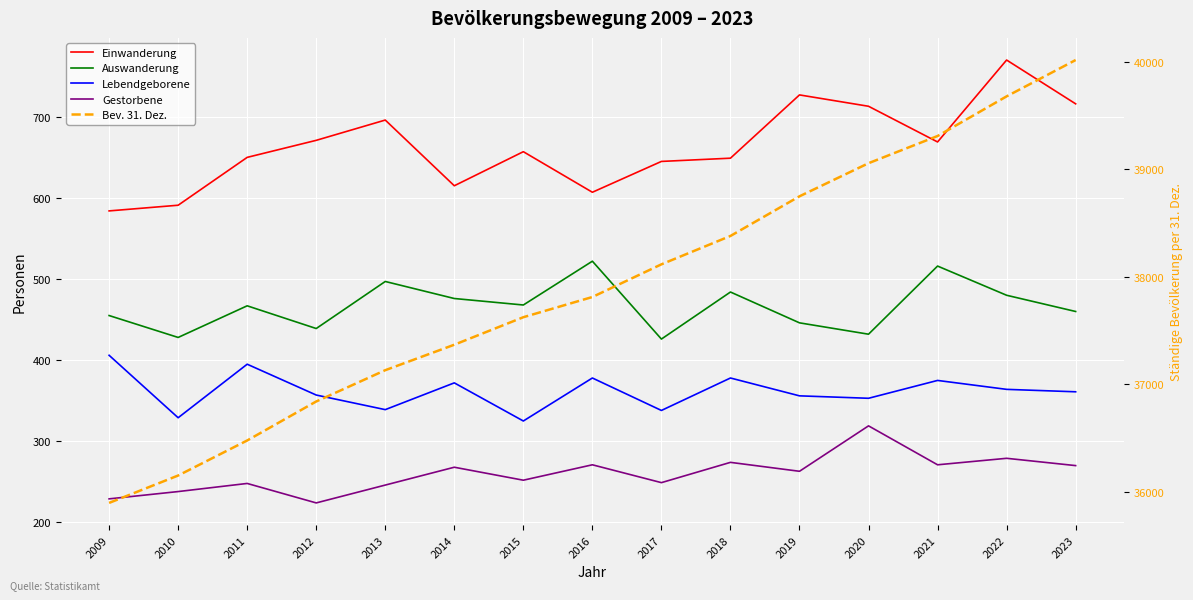

What is the difference between the highest and lowest values at 2016?

37539